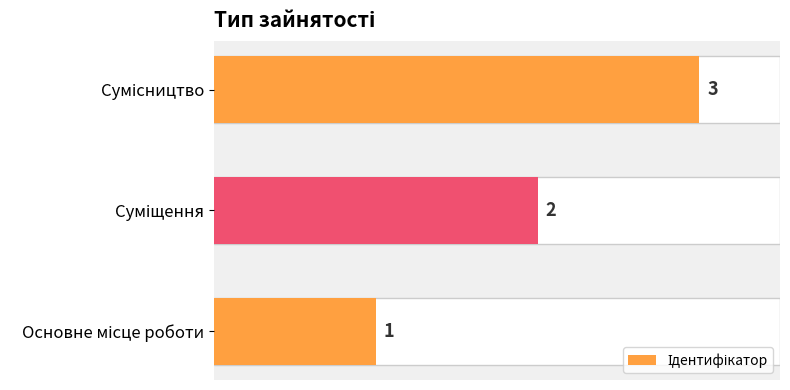

What is the greatest value displayed?

3